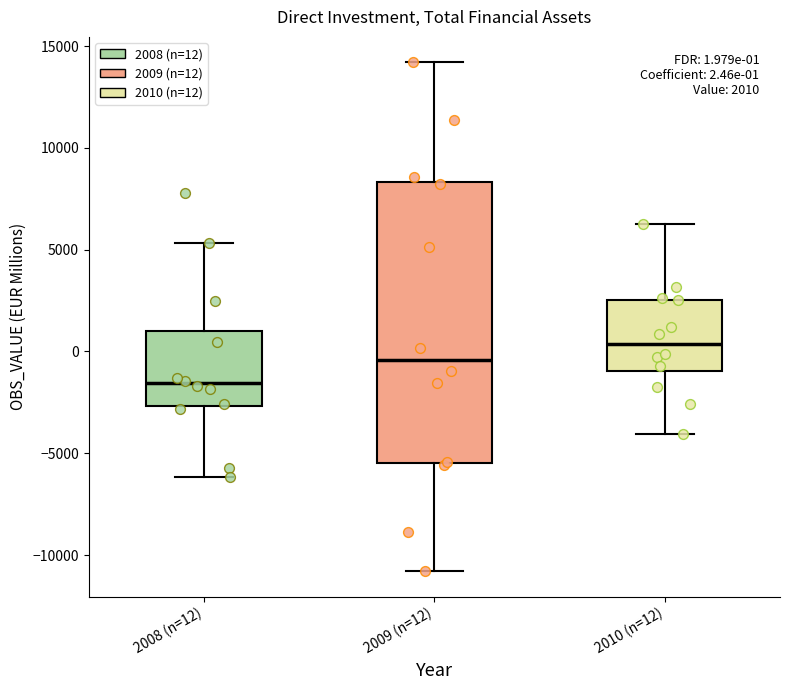

Which box's median line is the lowest?

2008 (n=12)